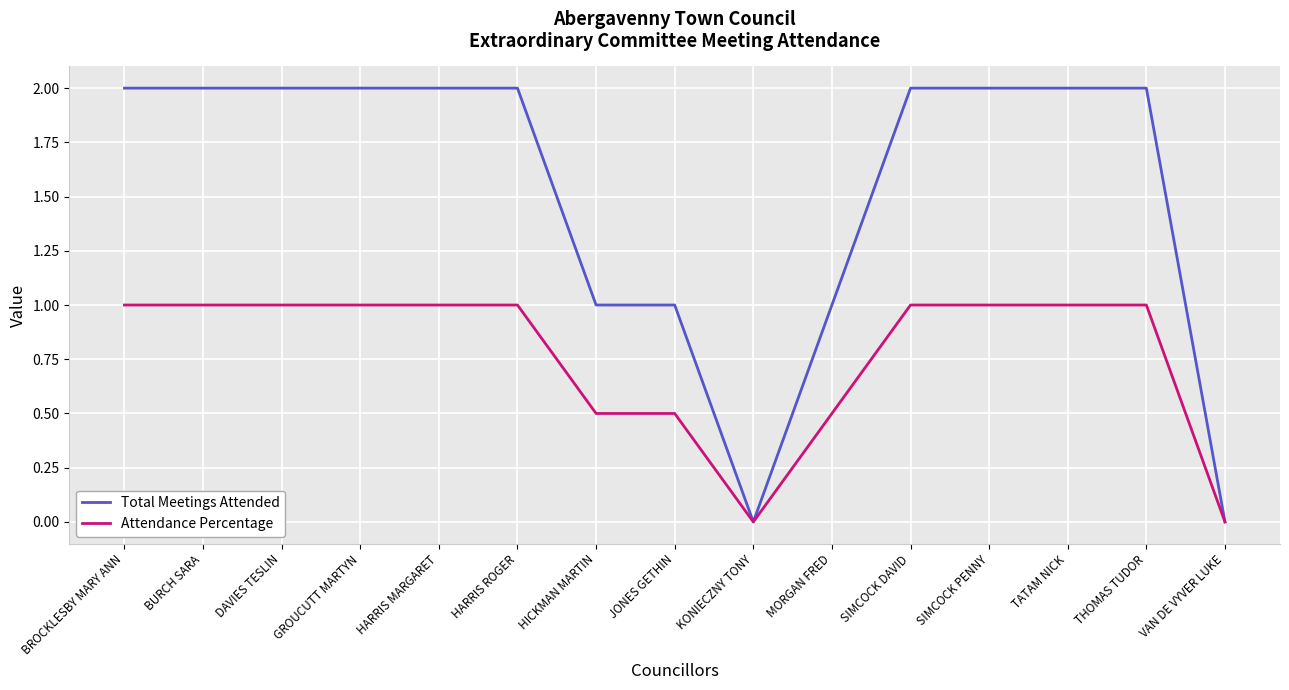

What is the sum of the Total Meetings Attended values at SIMCOCK PENNY and THOMAS TUDOR?

4.0